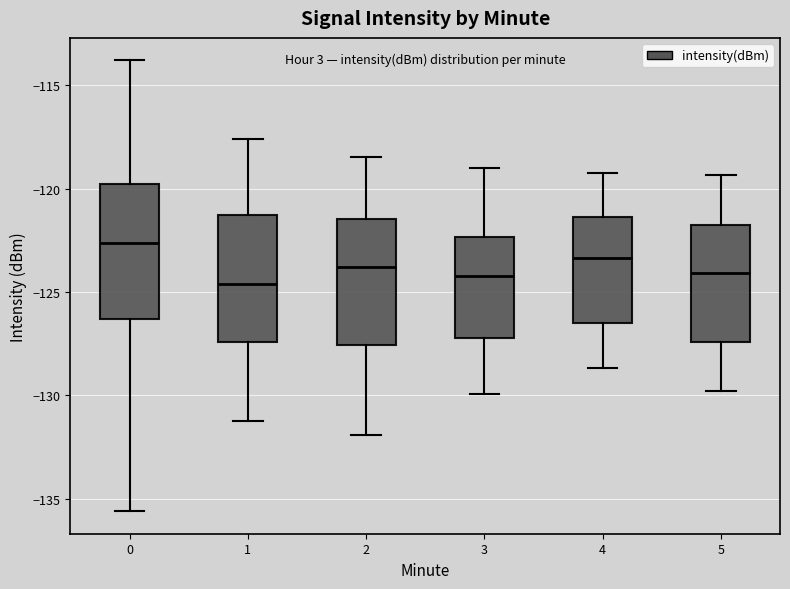

Reading left to right, read every box against the y-axis: the position of its median line, the range the box covers, and the ends of its whiskers. The values are not printed on the chart, so give them approximately, as read against the axis.

0: median -122.5, box -126.5 to -120.0, whiskers -135.5 to -114.0
1: median -124.5, box -127.5 to -121.5, whiskers -131.0 to -117.5
2: median -124.0, box -127.5 to -121.5, whiskers -132.0 to -118.5
3: median -124.0, box -127.0 to -122.5, whiskers -130.0 to -119.0
4: median -123.5, box -126.5 to -121.5, whiskers -128.5 to -119.0
5: median -124.0, box -127.5 to -122.0, whiskers -130.0 to -119.5